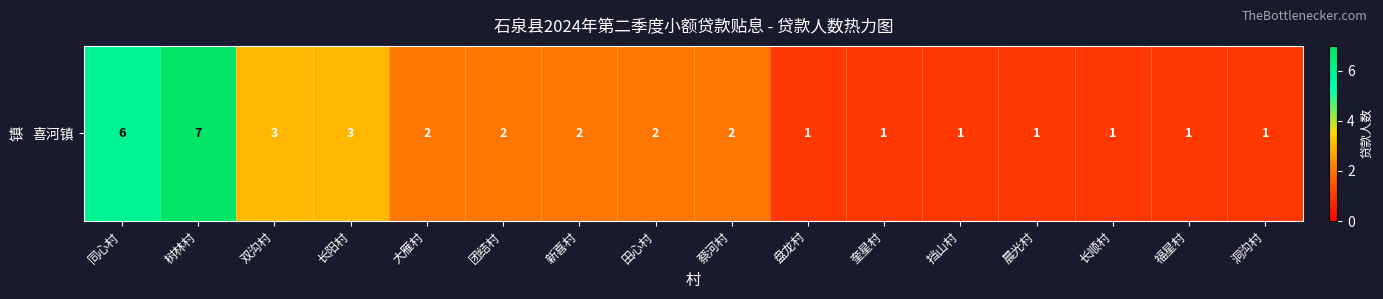

What is the difference between the values at 同心村 and 田心村?

4